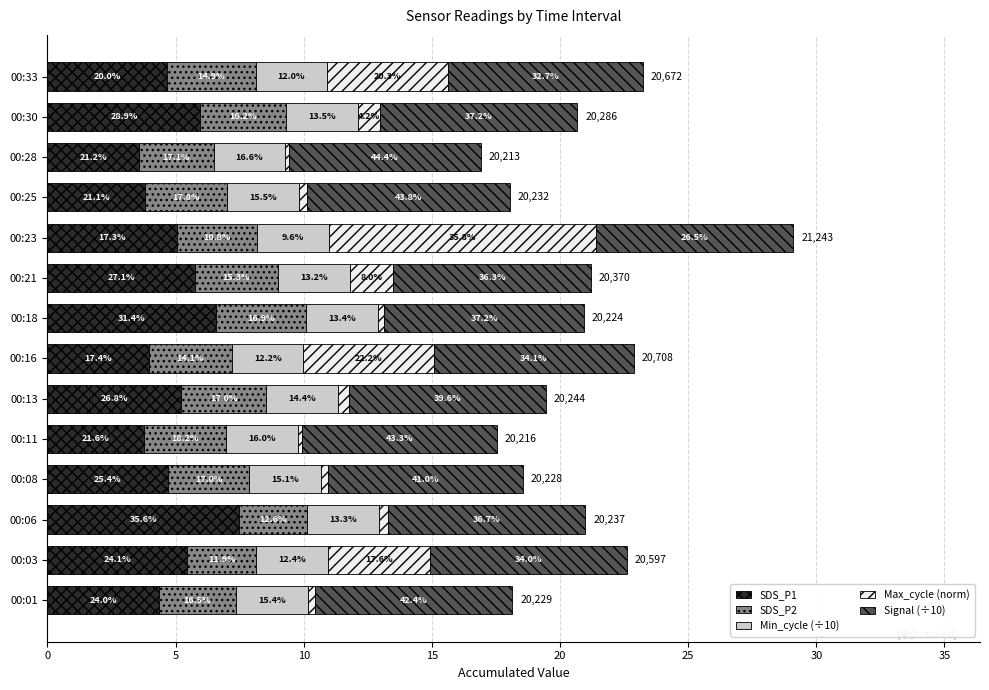

What are all the series names shown in the legend?

SDS_P1, SDS_P2, Min_cycle (÷10), Max_cycle (norm), Signal (÷10)